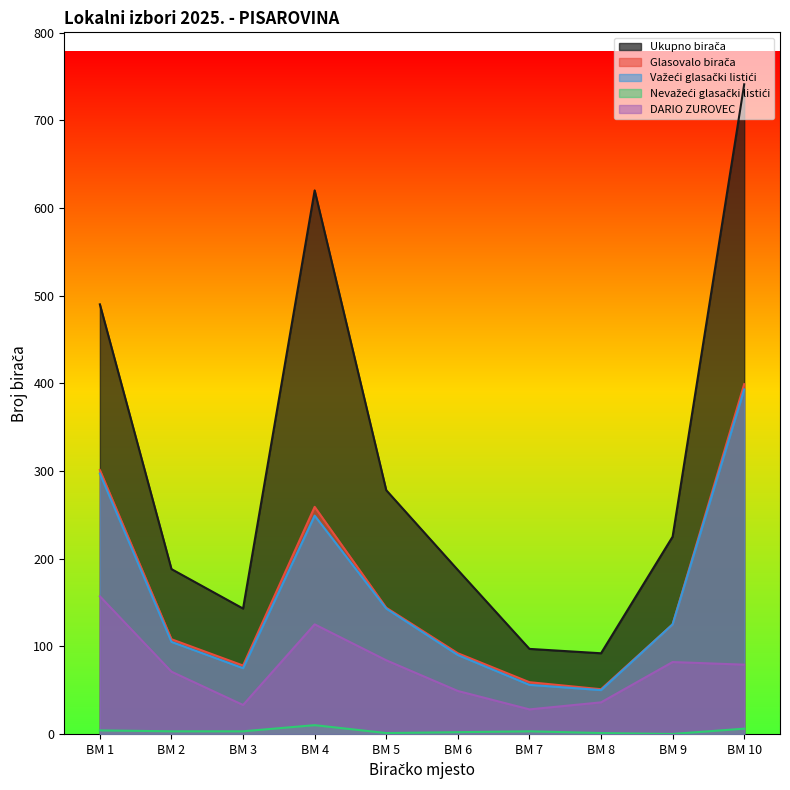

At how many categories does at least one series exceed 511?

2